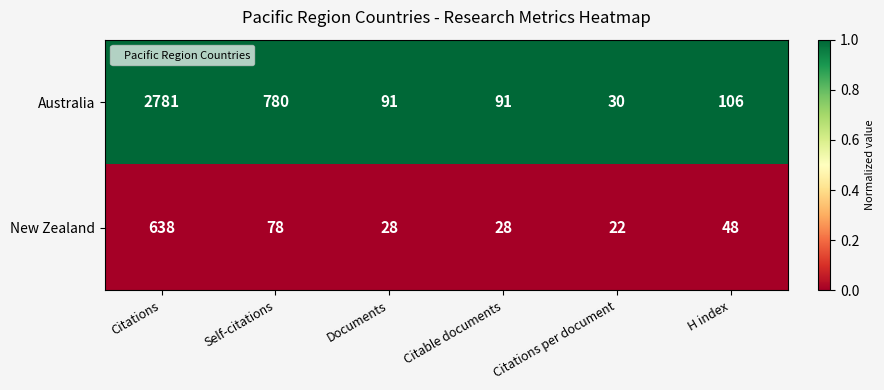

Between Documents and Citations per document, which series saw the biggest shift?

Australia